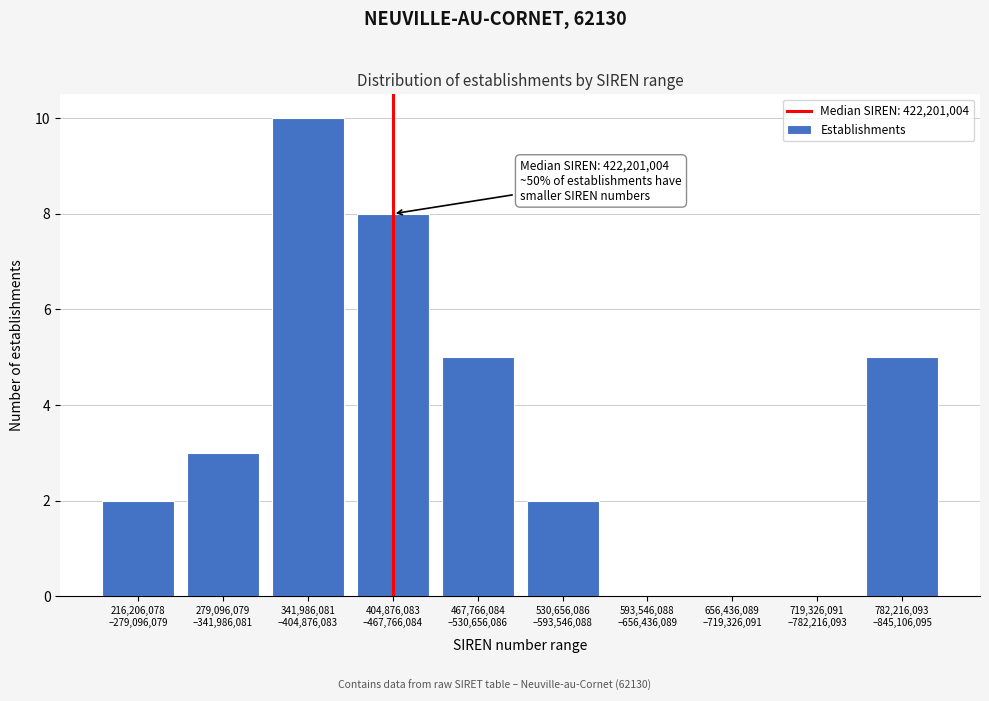

What is the sum of all values?

35